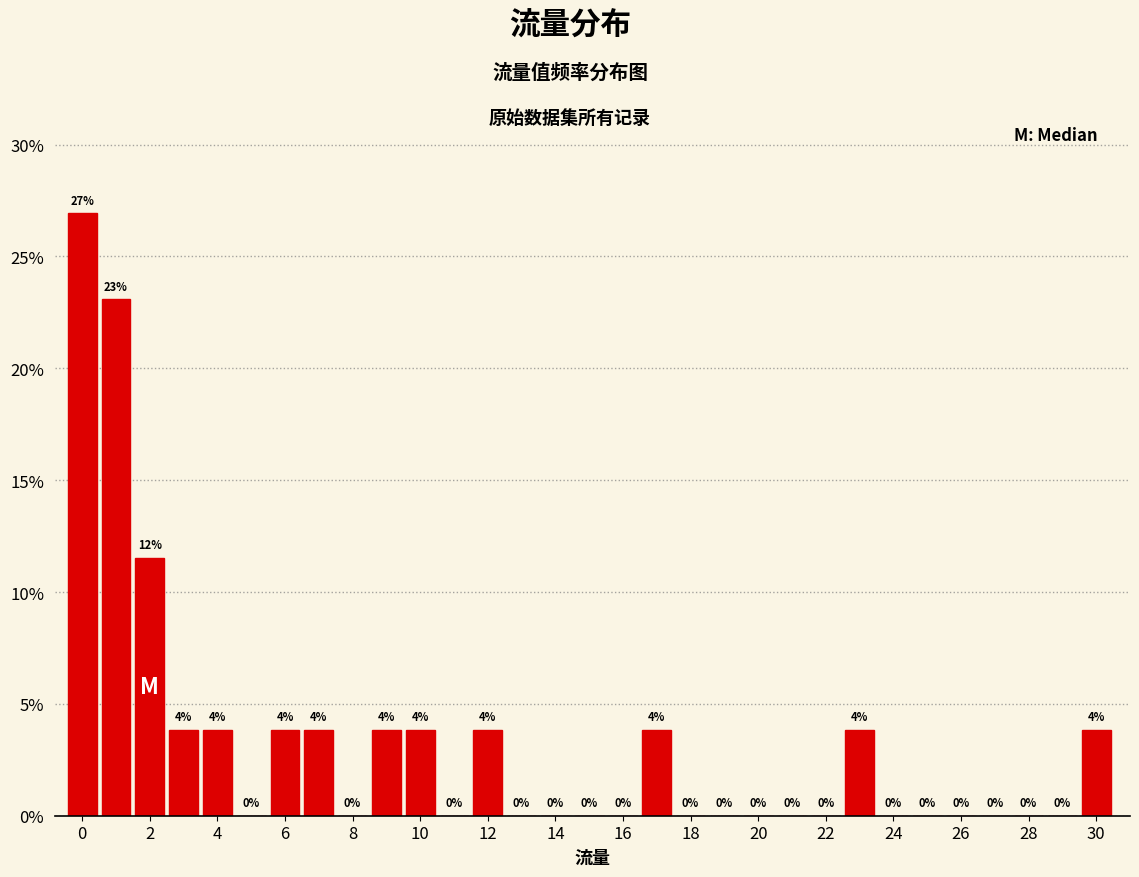

Which range on the x-axis has the tallest bar?

-0.5 to 0.5